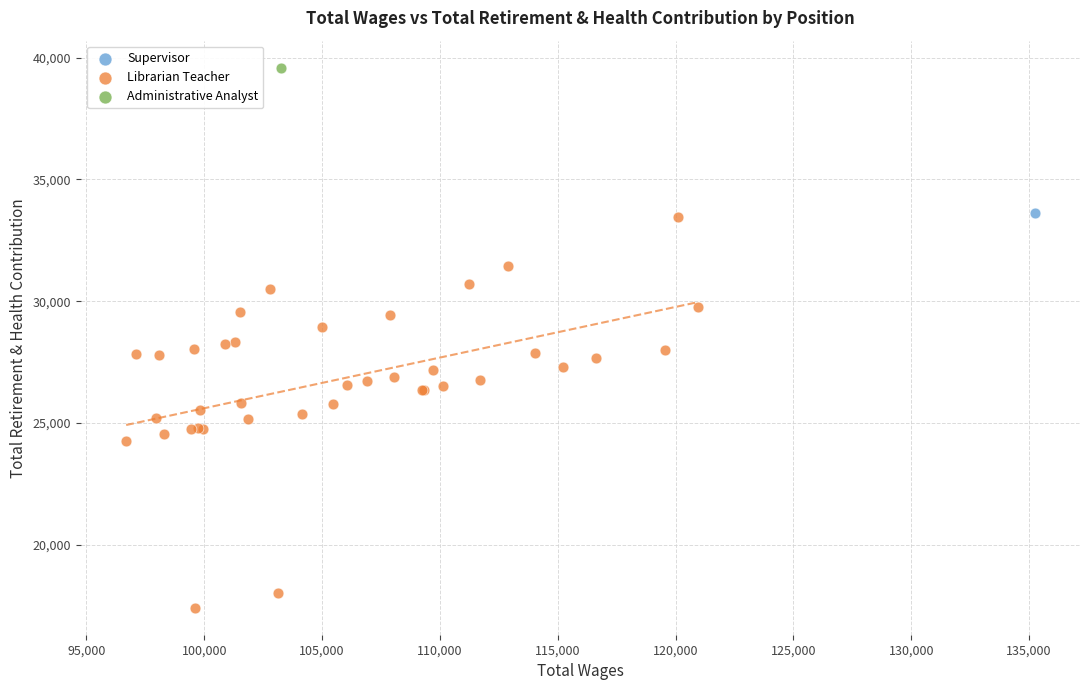

What are all the series names shown in the legend?

Supervisor, Librarian Teacher, Administrative Analyst